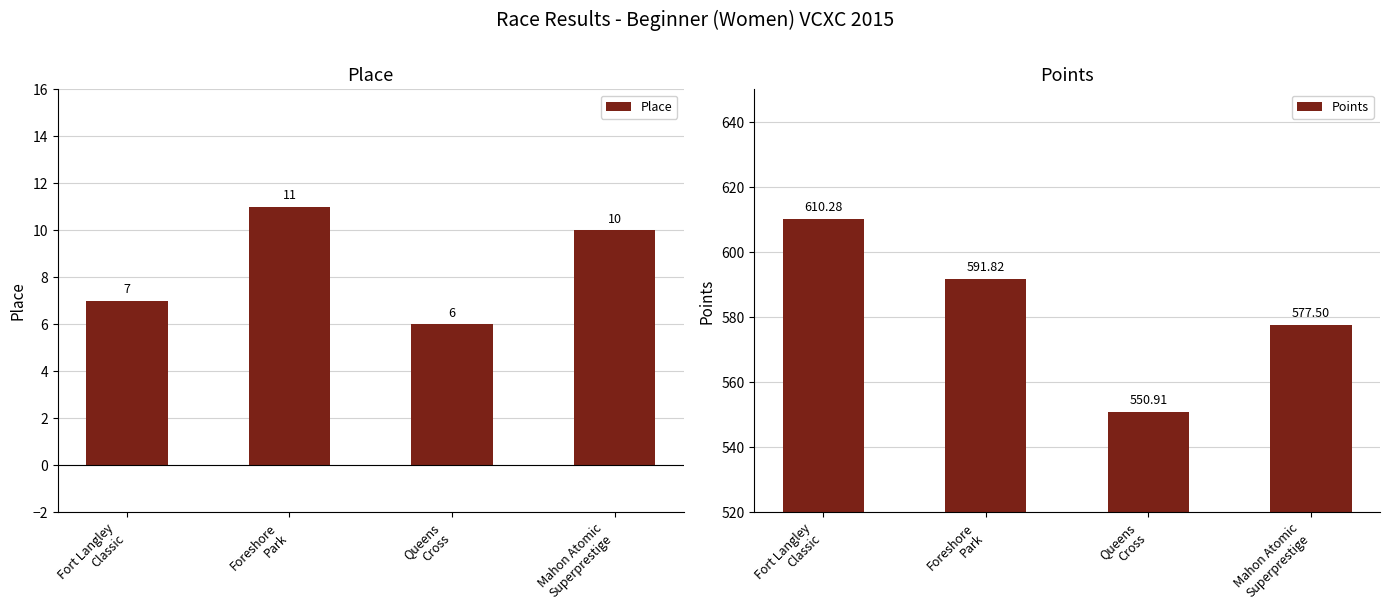

How many data points in Points are above 591?

2